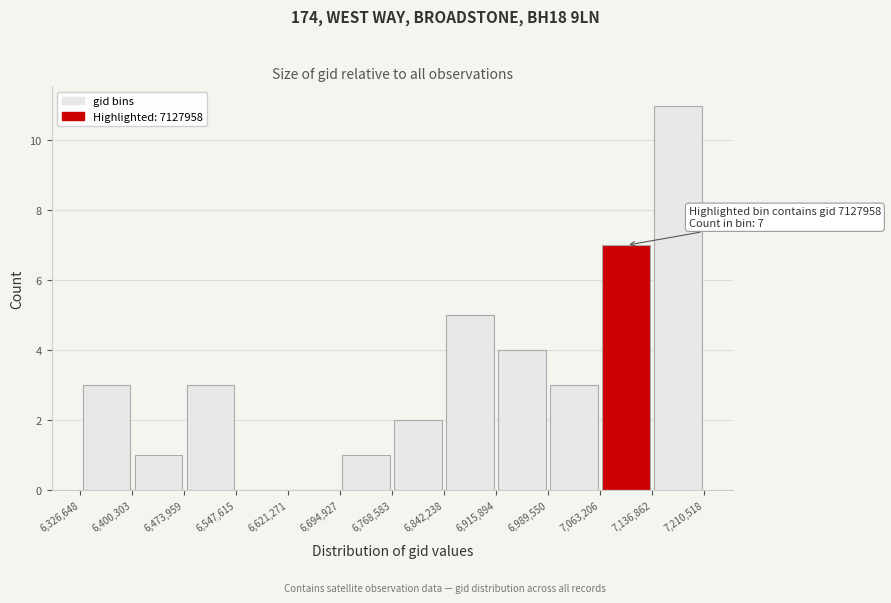

Which range on the x-axis has the tallest bar?

7,136,862 to 7,210,518